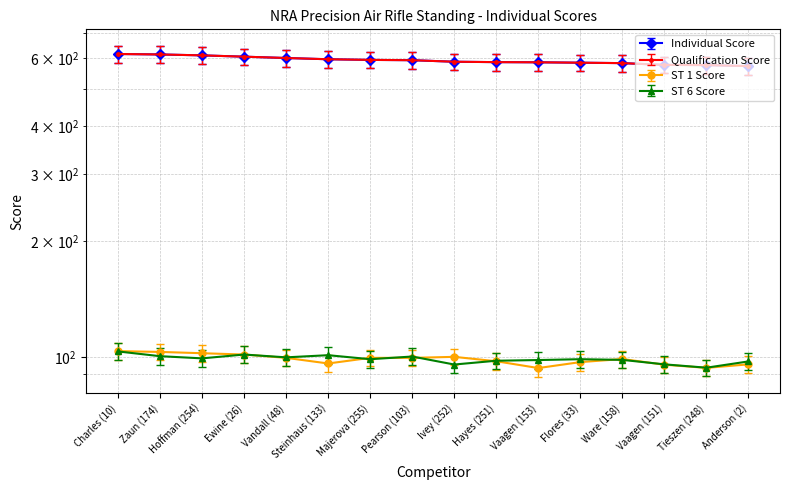

The value of ST 1 Score at Majerova (255) is 99.4. True or false?

True